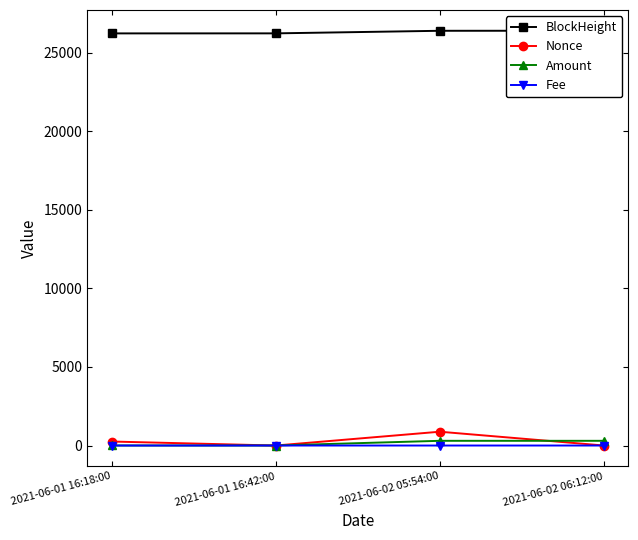

What position from the right is 2021-06-01 16:18:00?

4